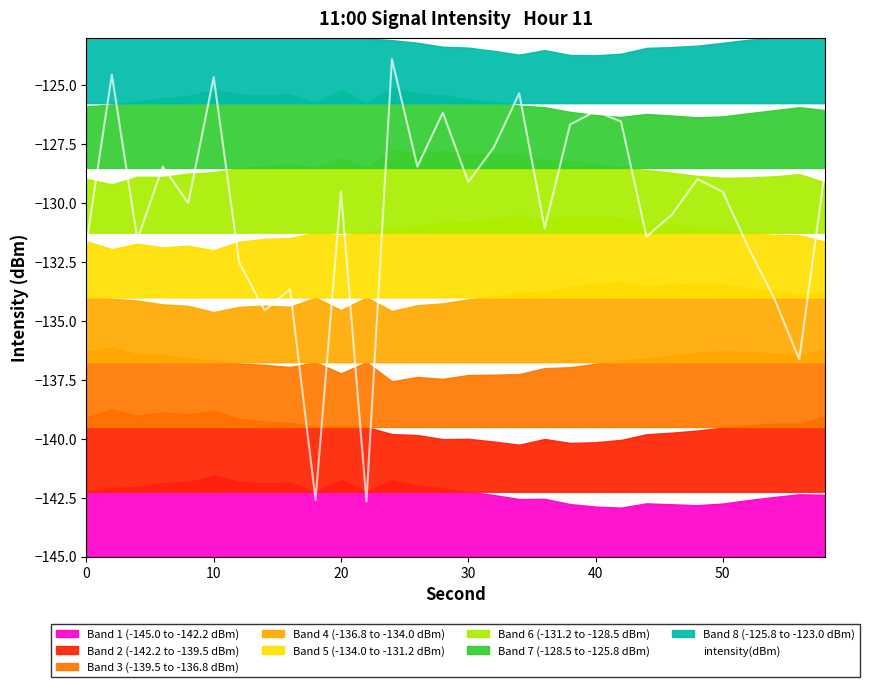

The value at 14 is -58.5. True or false?

False